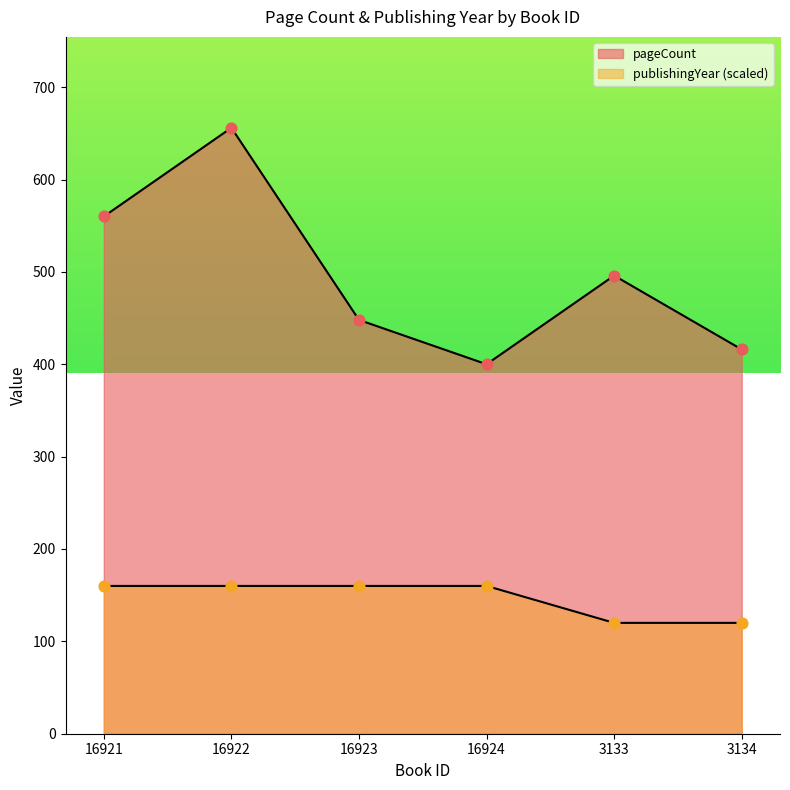

What is the total value across all series at 3133?

616